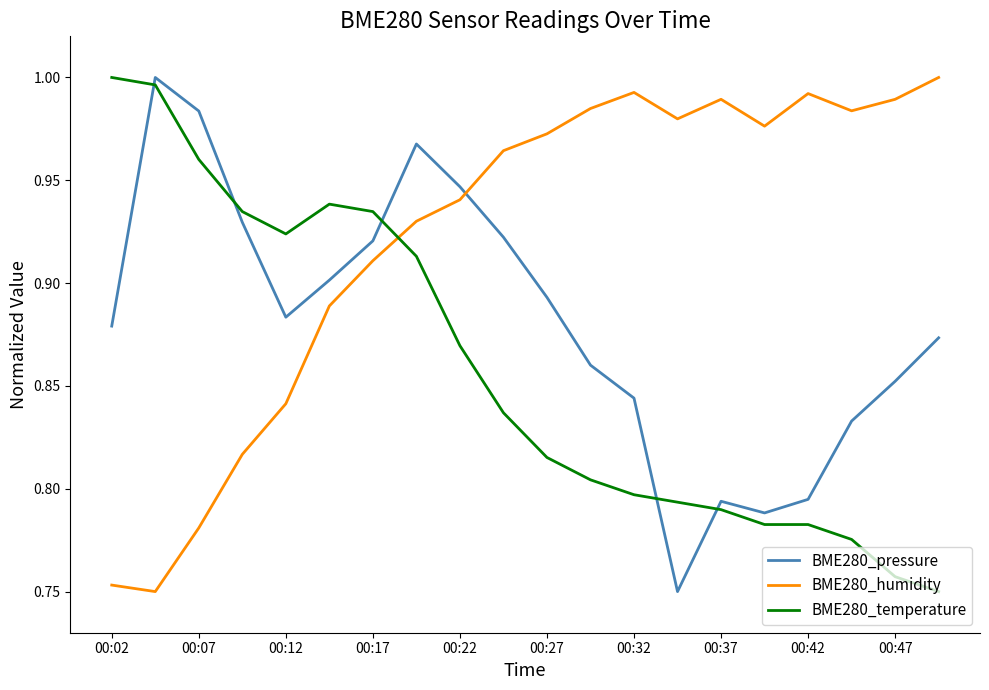

List the series in order of their overall mean, lowest first.

BME280_temperature, BME280_pressure, BME280_humidity